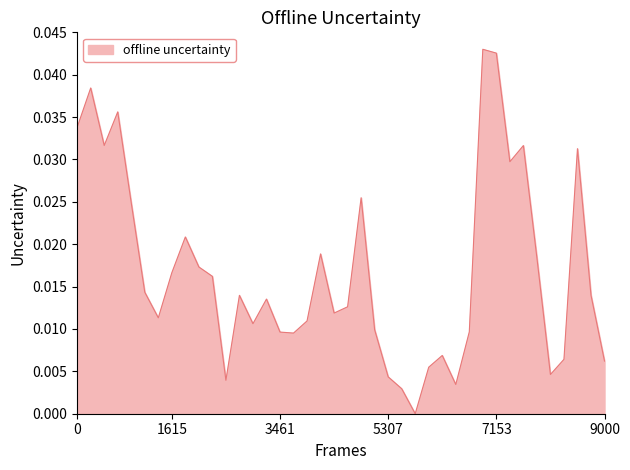

Which has a higher value, 5307 or 3461?

3461